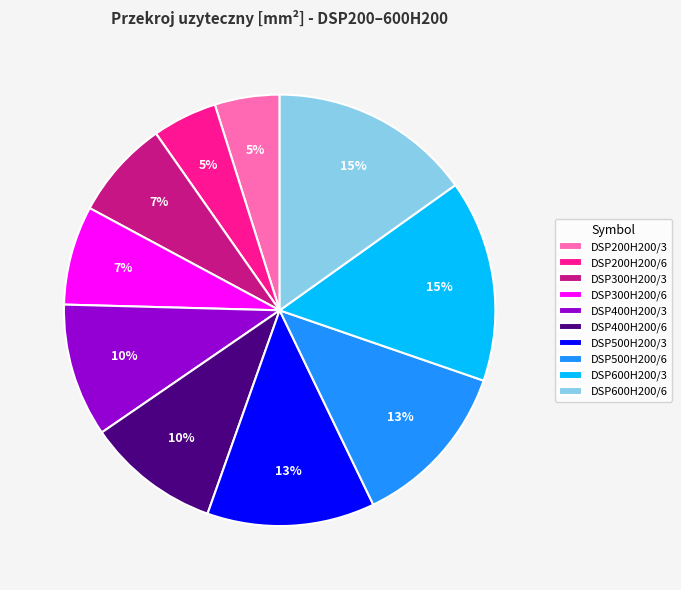

To the nearest percent, what is the difference between the DSP300H200/6 and DSP600H200/3 slice percentages?

8%